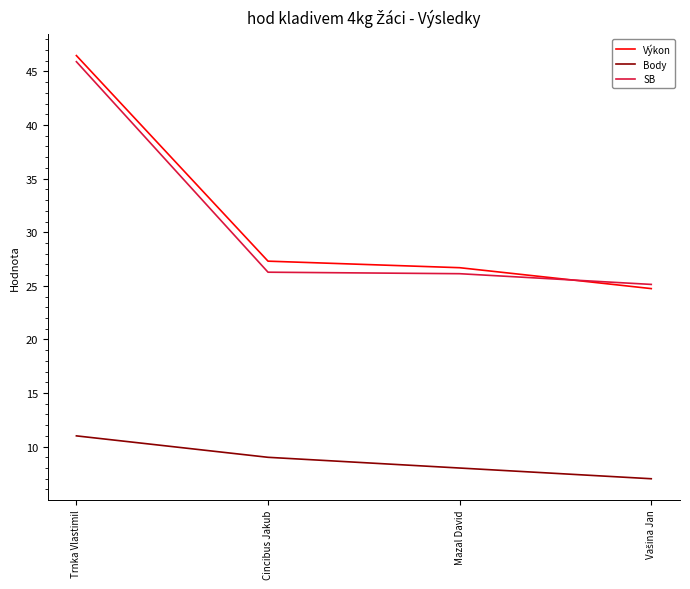

At which category is the sum across all series the highest?

Trnka Vlastimil